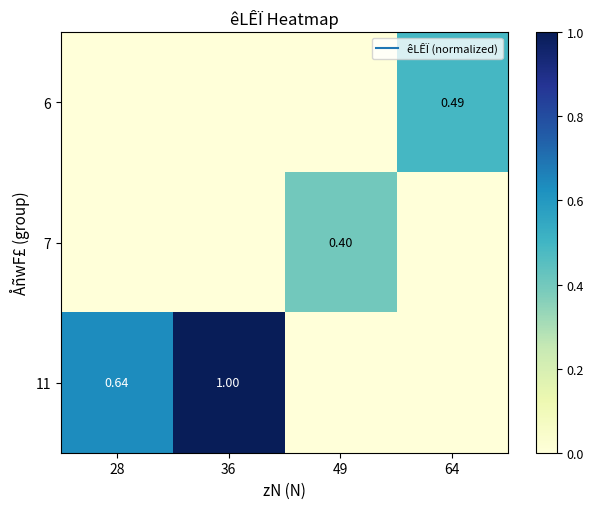

The value of 7 at 49 is 0.4. True or false?

True